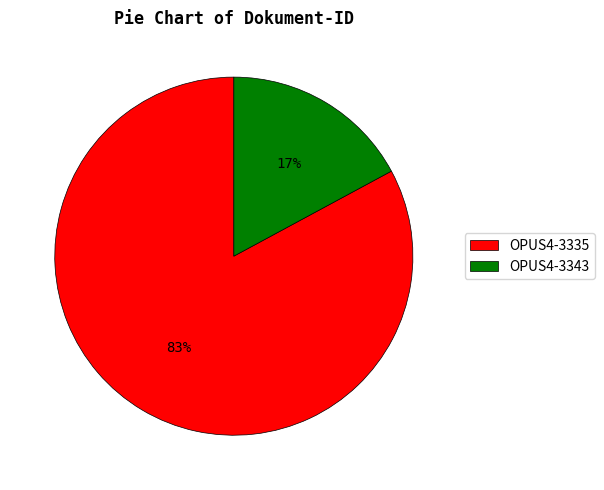

To the nearest percent, what is the difference between the largest and smallest slice percentages?

66%